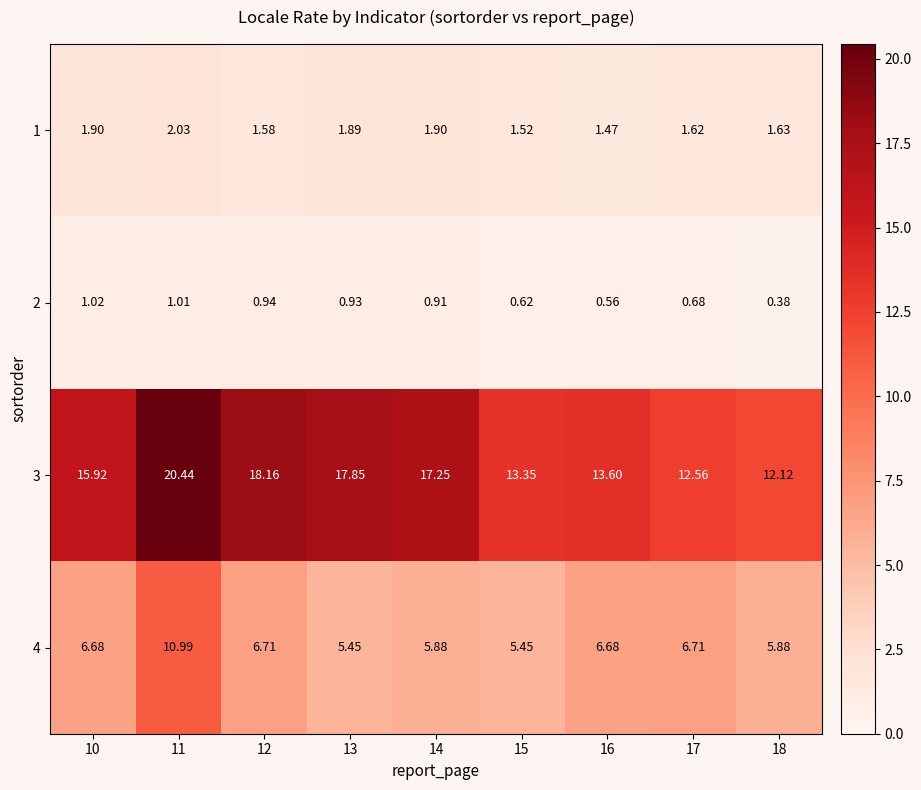

Is the value of 3 at 14 greater than the value of 4 at 13?

Yes